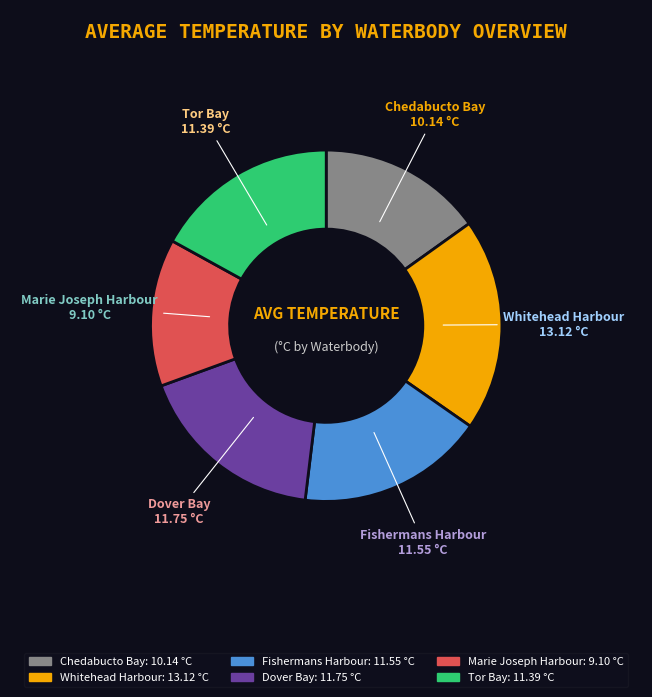

Is there a majority slice in this chart?

No